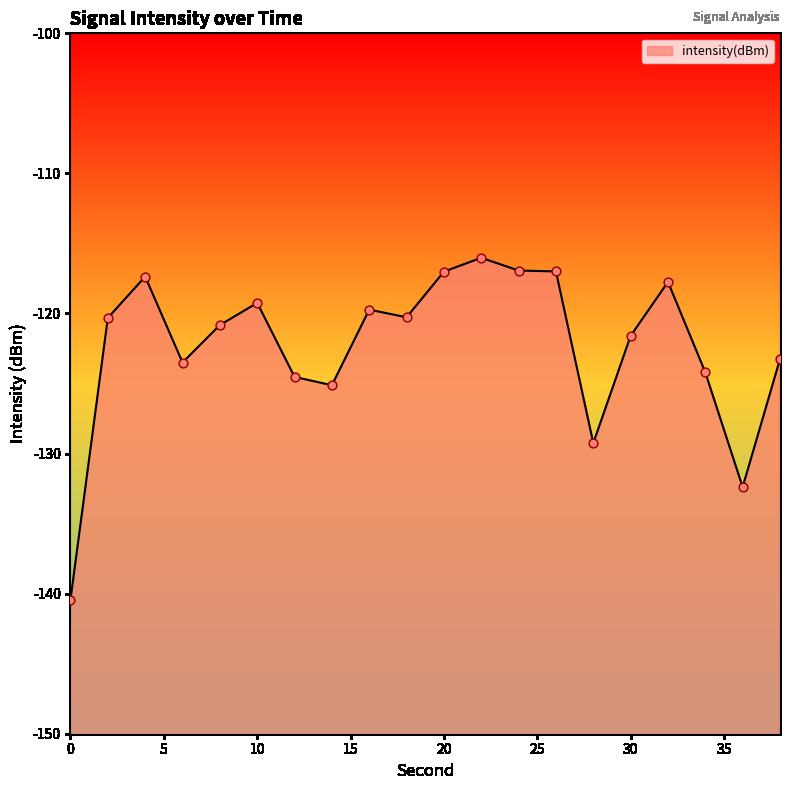

What is the change in value from 30 to 38?

-1.7